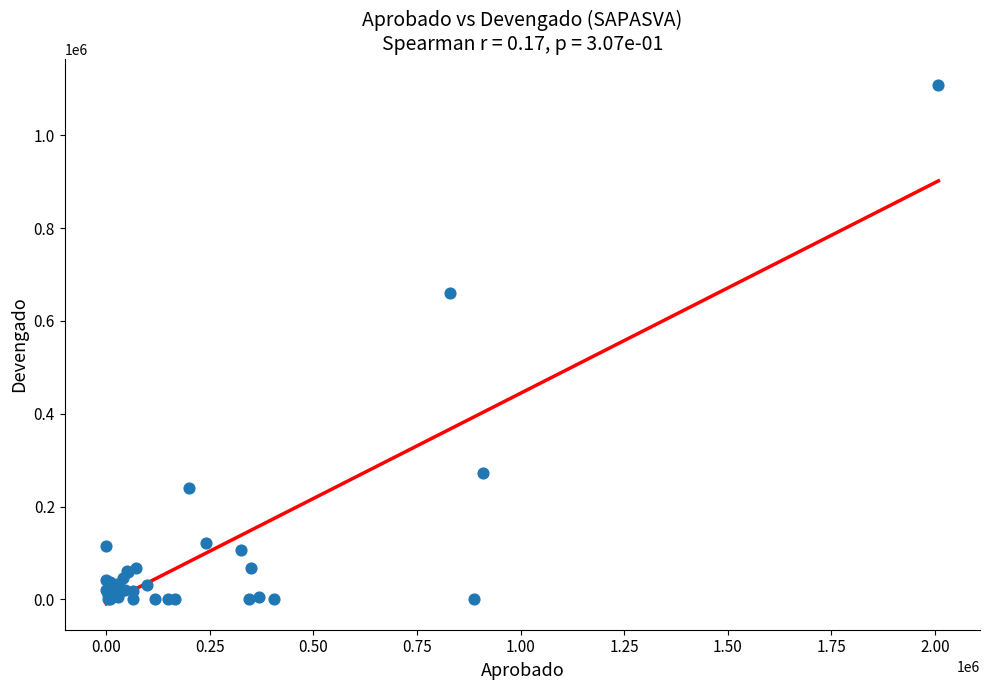

What Y value in the scatter plot is closest to 554464?

659380.0